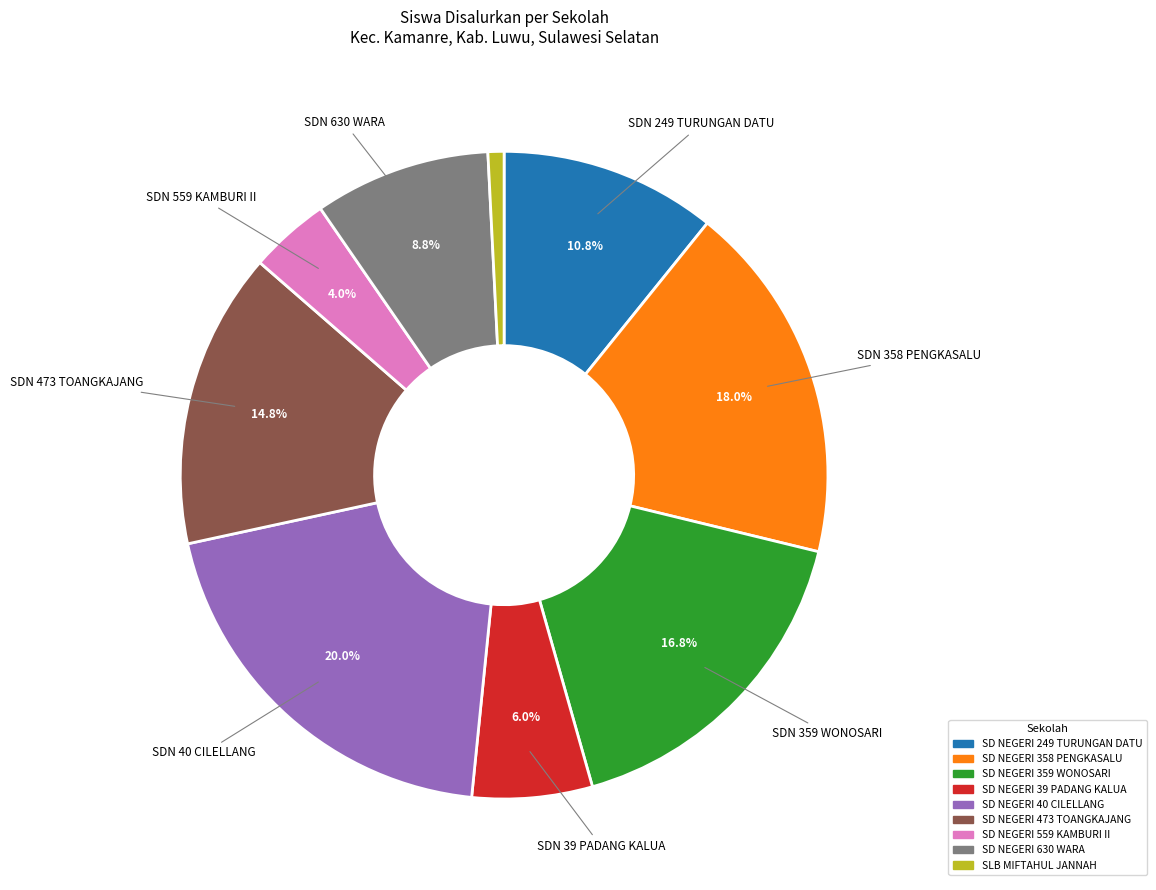

Do SLB MIFTAHUL JANNAH and SD NEGERI 358 PENGKASALU together represent more than half of the pie?

No